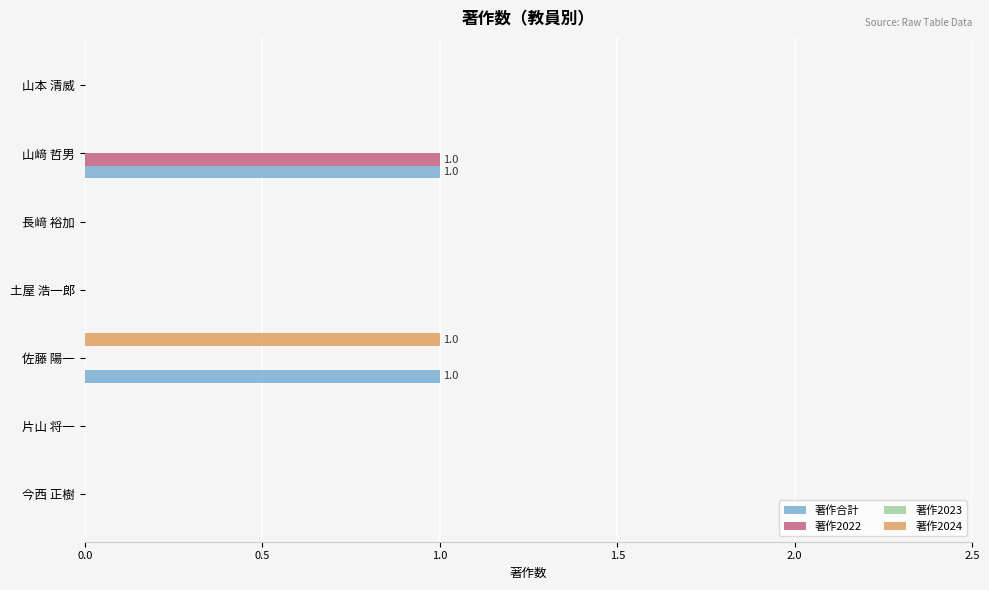

The 著作2022 series shows -1 at 土屋 浩一郎. True or false?

False